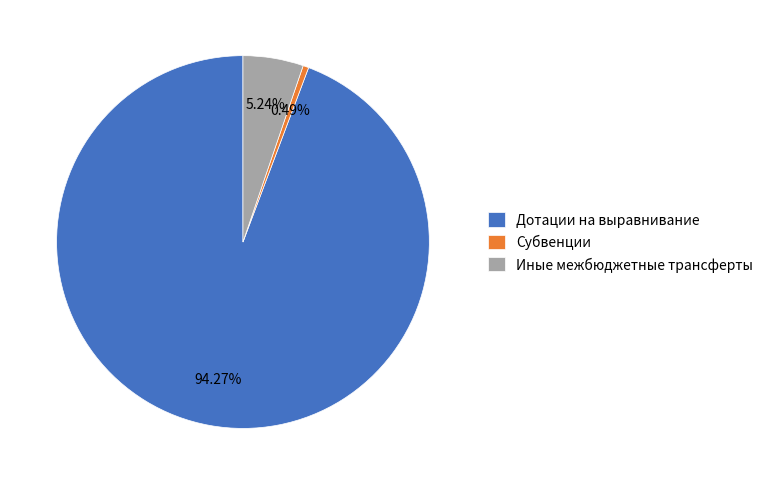

True or false: Дотации на выравнивание accounts for 94% of the total.

True